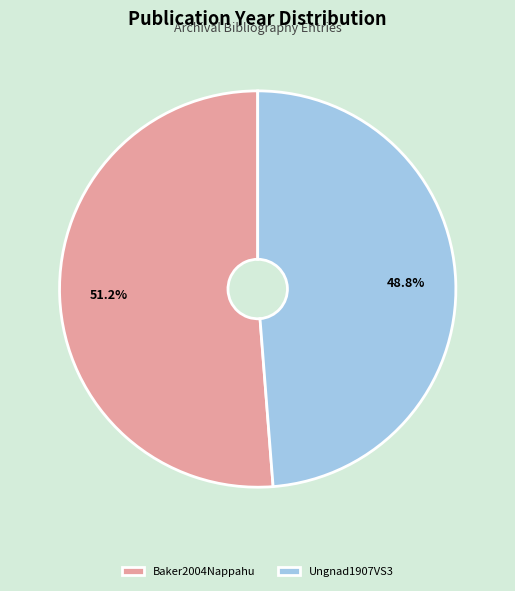

Which slice is the smallest?

Ungnad1907VS3